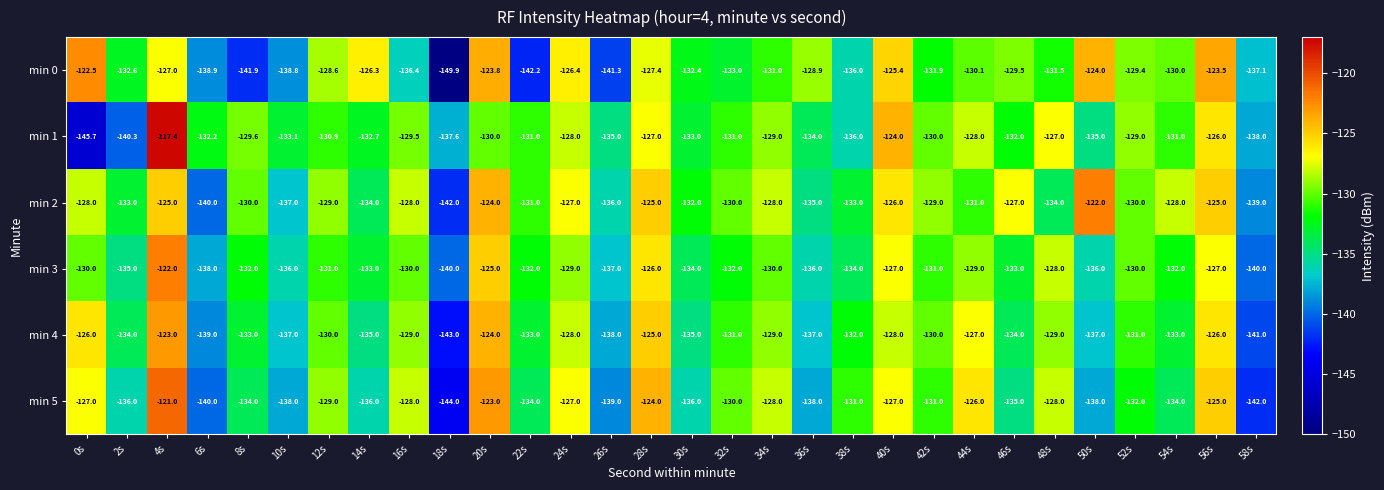

What is the smallest value displayed?

-149.9